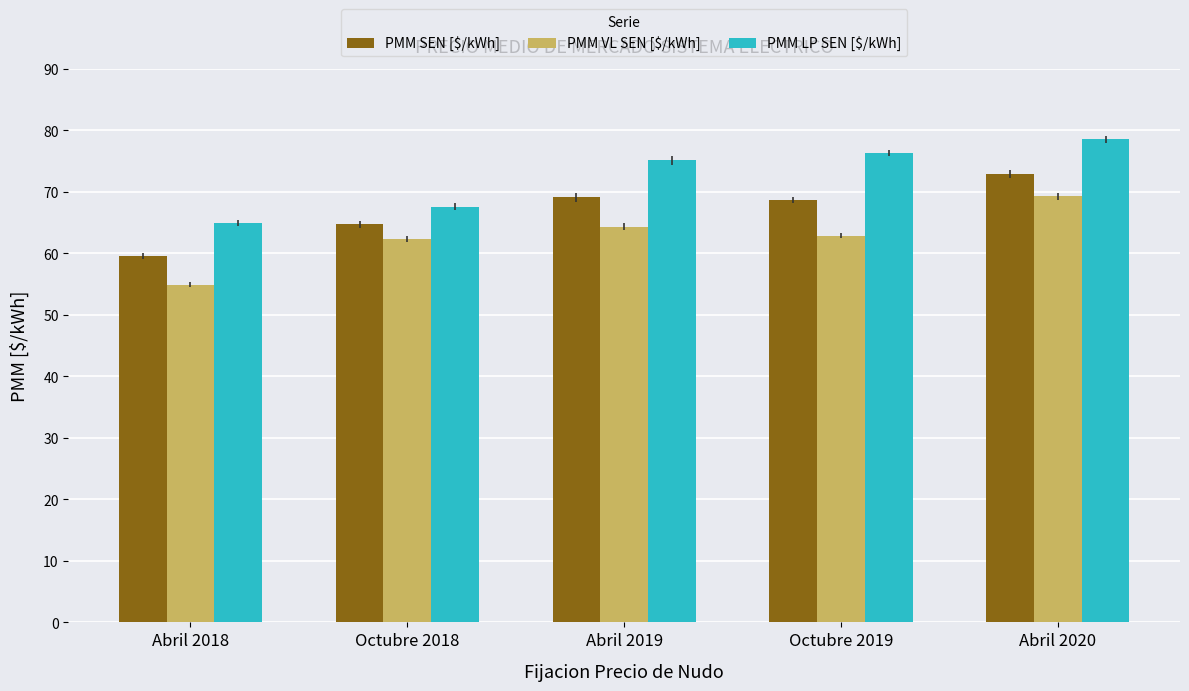

What is the difference between the maximum and minimum values in the PMM LP SEN [$/kWh] series?

13.6